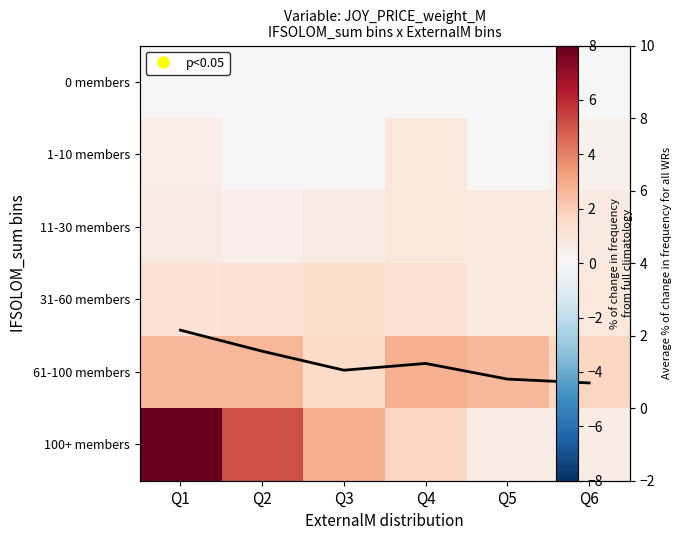

True or false: 11-30 members has a value of 0.6 at Q3.

True